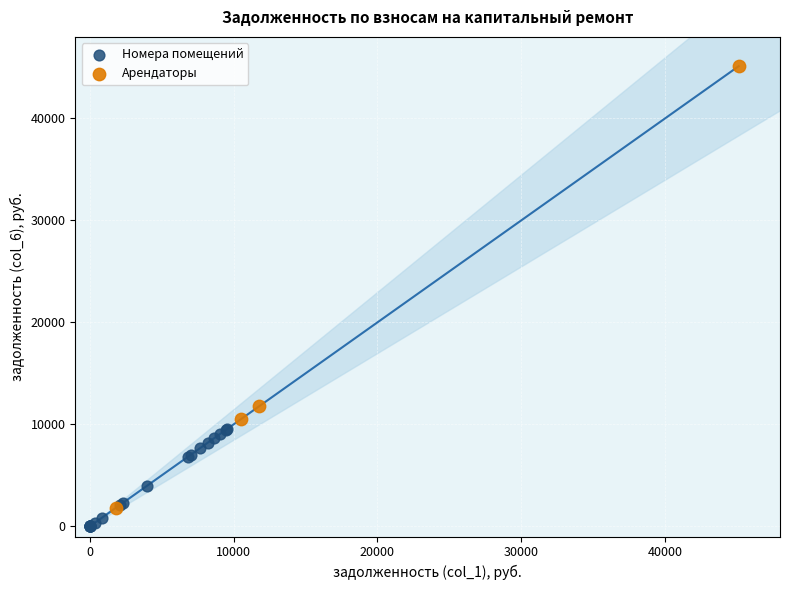

Which series has the widest spread of Y values?

Арендаторы